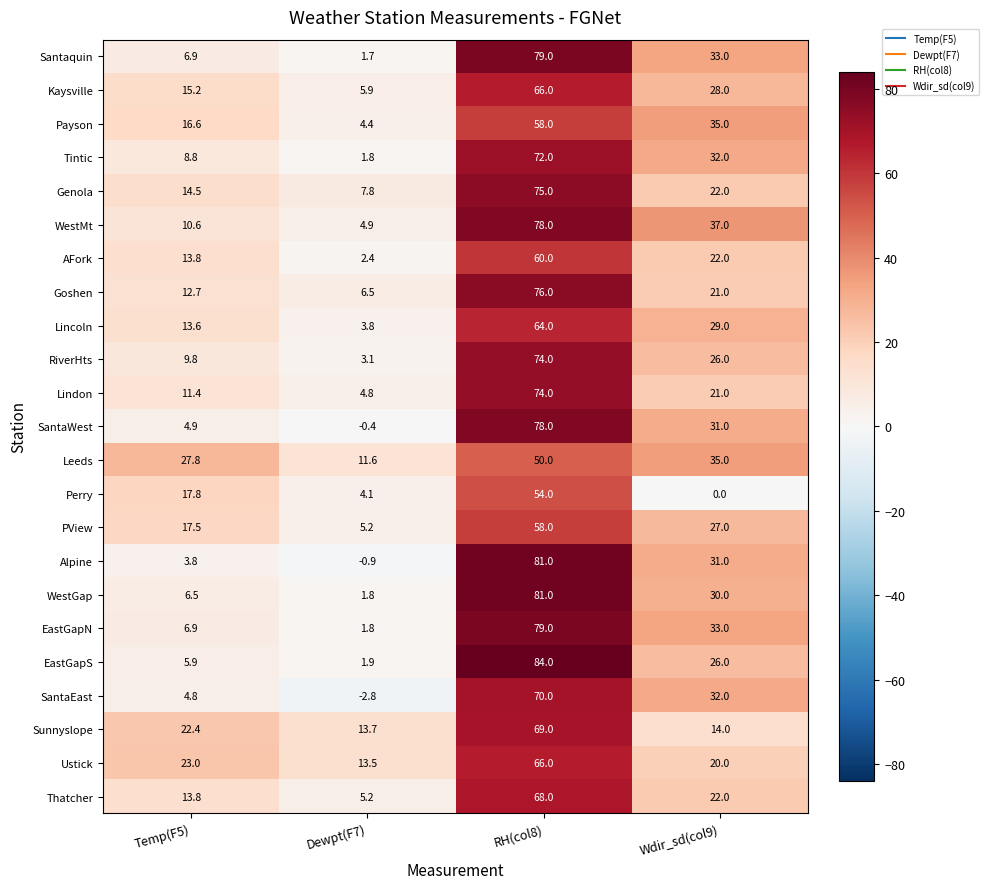

What is the difference between the maximum and second lowest values in the RiverHts series?

64.2